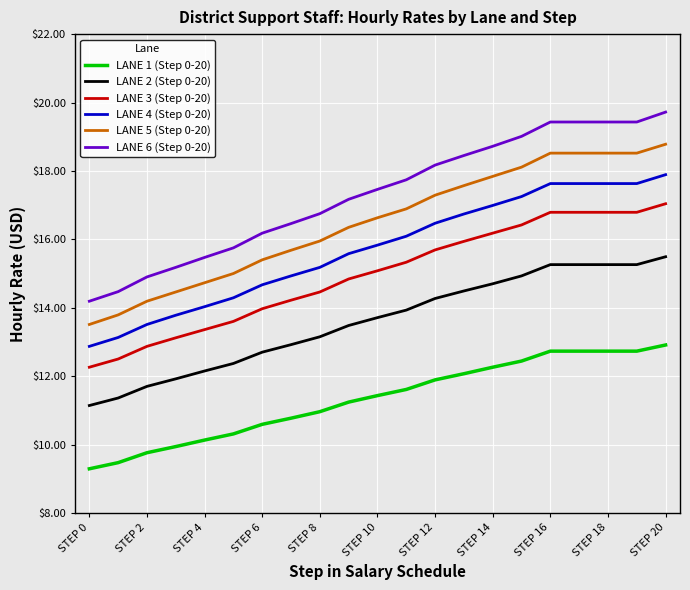

Rank the series by their maximum value, from lowest to highest.

LANE 1 (Step 0-20), LANE 2 (Step 0-20), LANE 3 (Step 0-20), LANE 4 (Step 0-20), LANE 5 (Step 0-20), LANE 6 (Step 0-20)